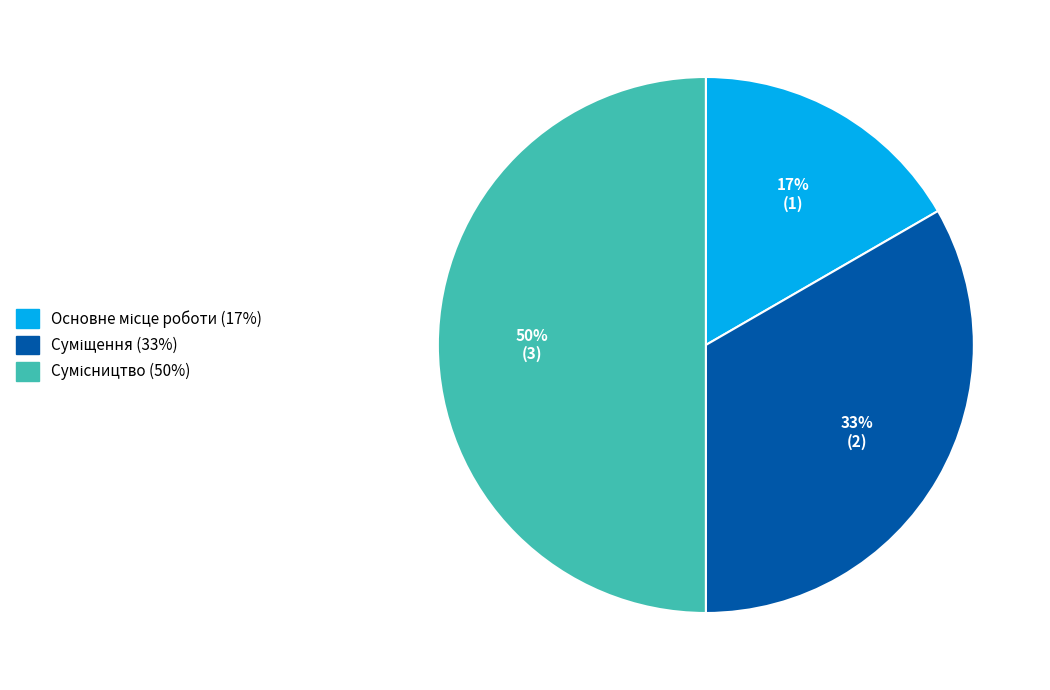

To the nearest percent, what is the difference between the largest and smallest slice percentages?

33%